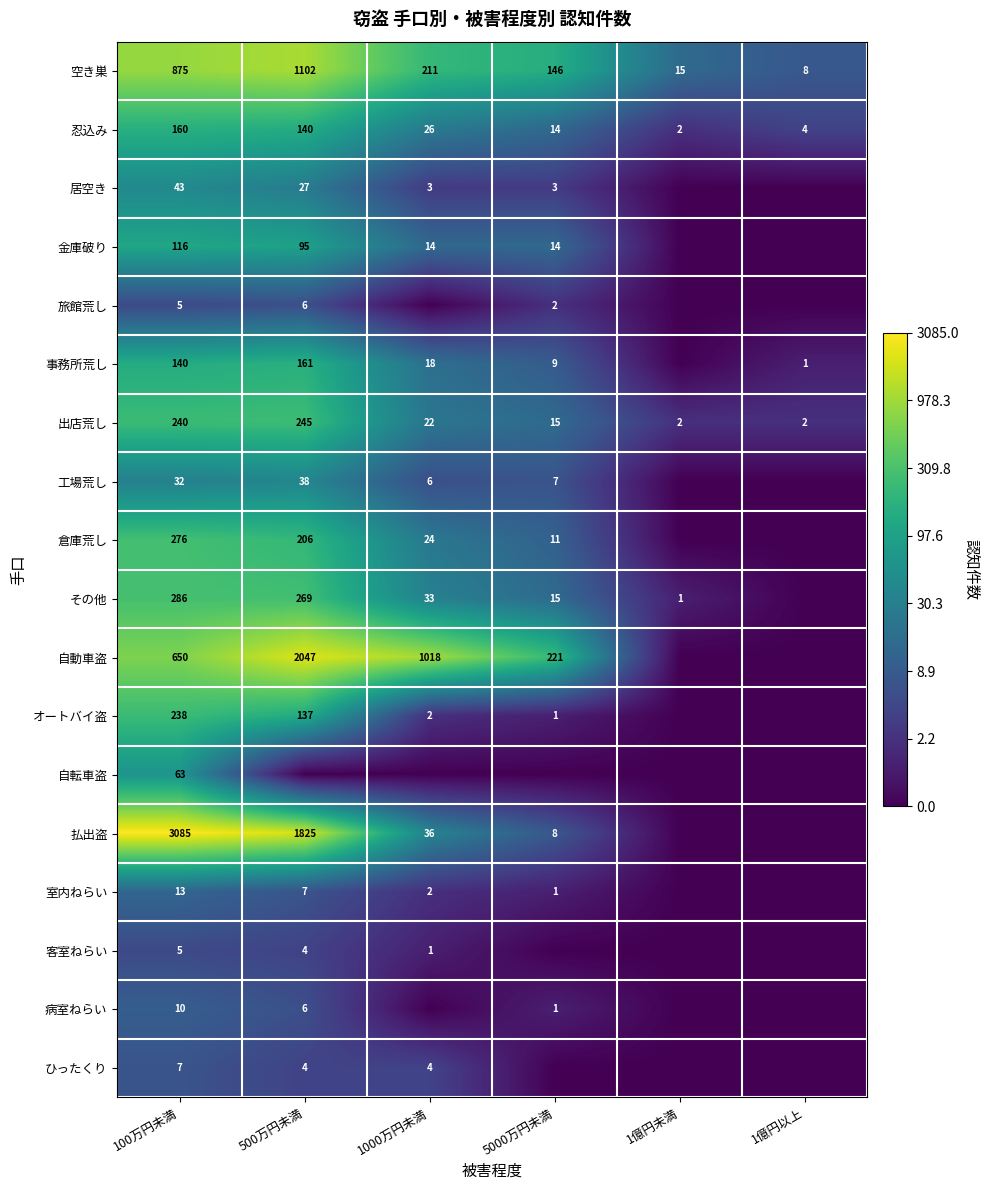

Between 1億円以上 and 1億円未満, which is larger?

1億円未満